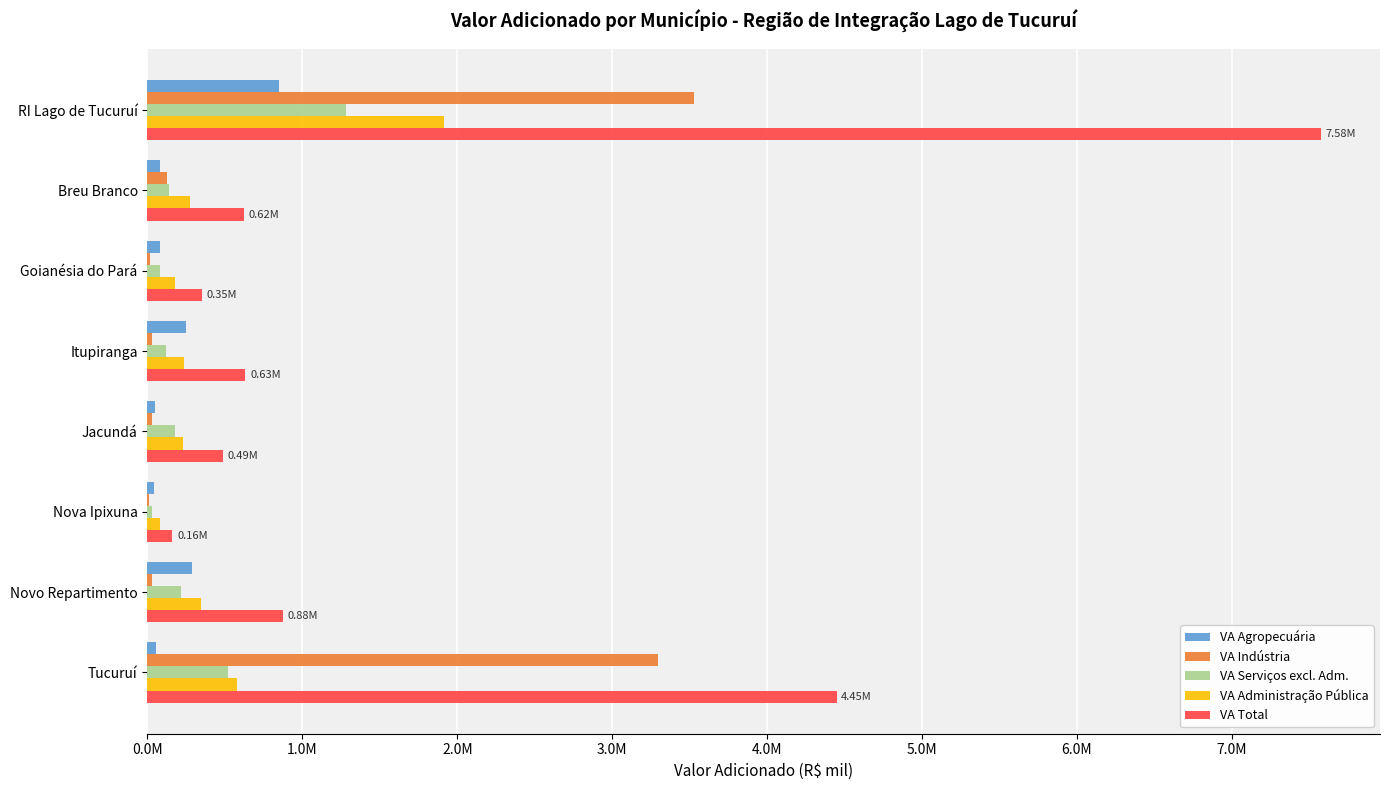

What position from the right is Jacundá?

4